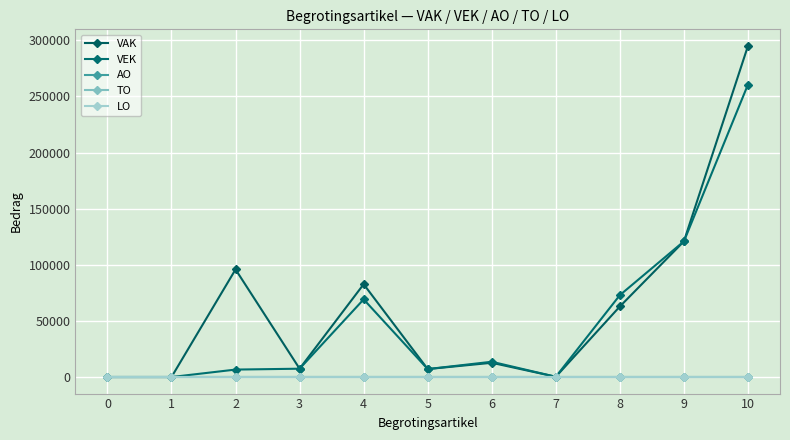

Is it true that TO equals 0 at 5?

True